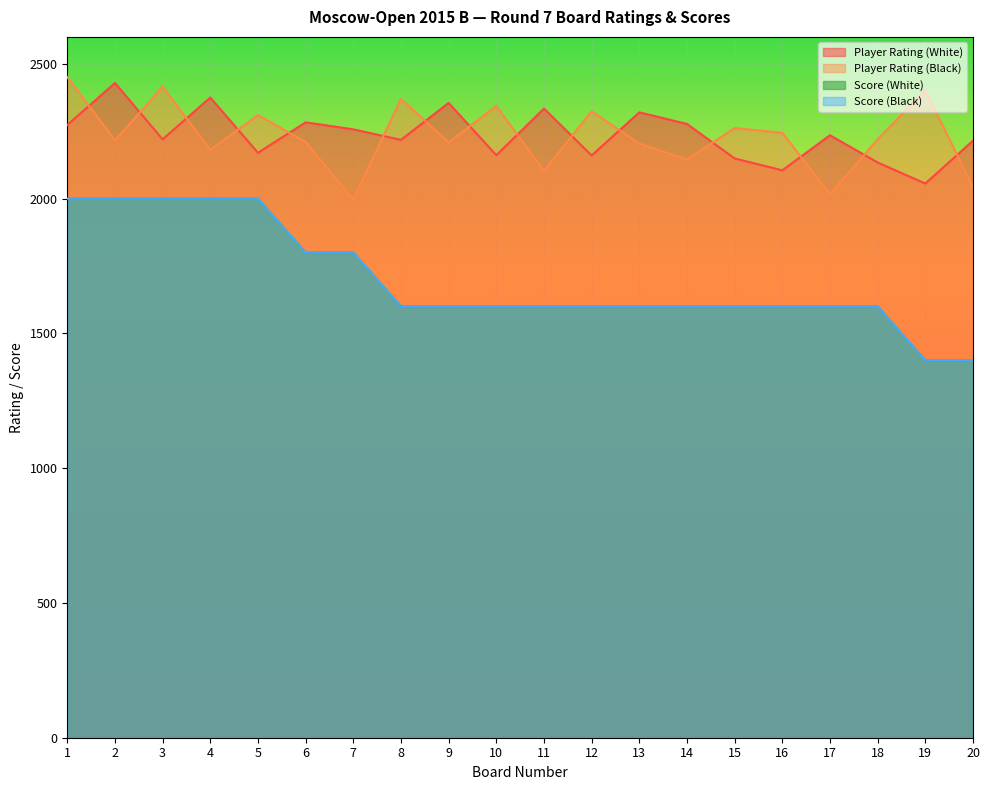

What is the average value of the Player Rating (Black) series?

2233